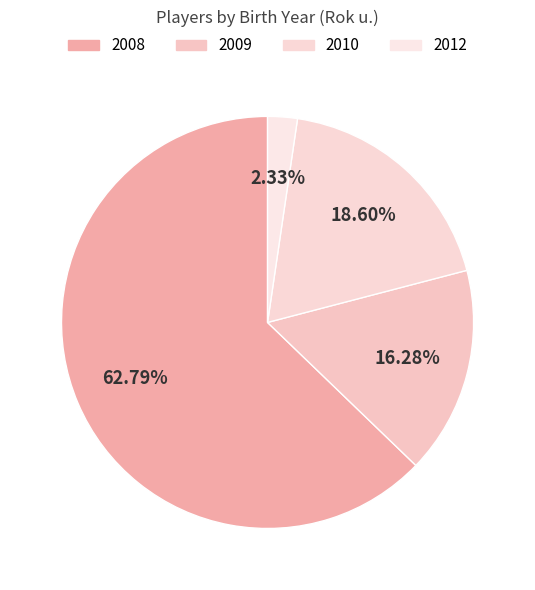

How many slices are in this pie chart?

4